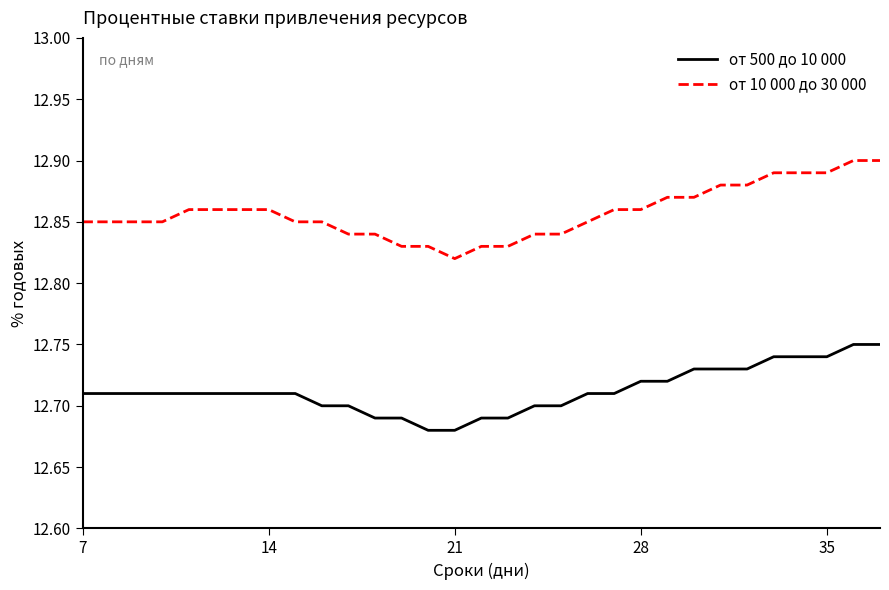

Which series has the largest range (max minus min)?

от 10 000 до 30 000